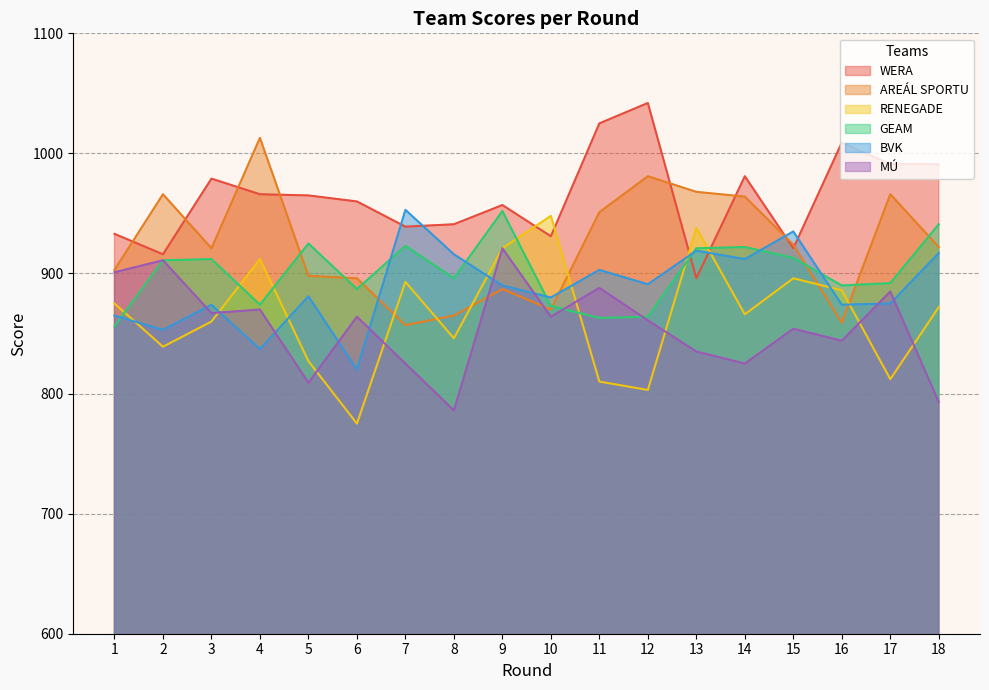

Is the value of BVK at 16 greater than the value of WERA at 9?

No